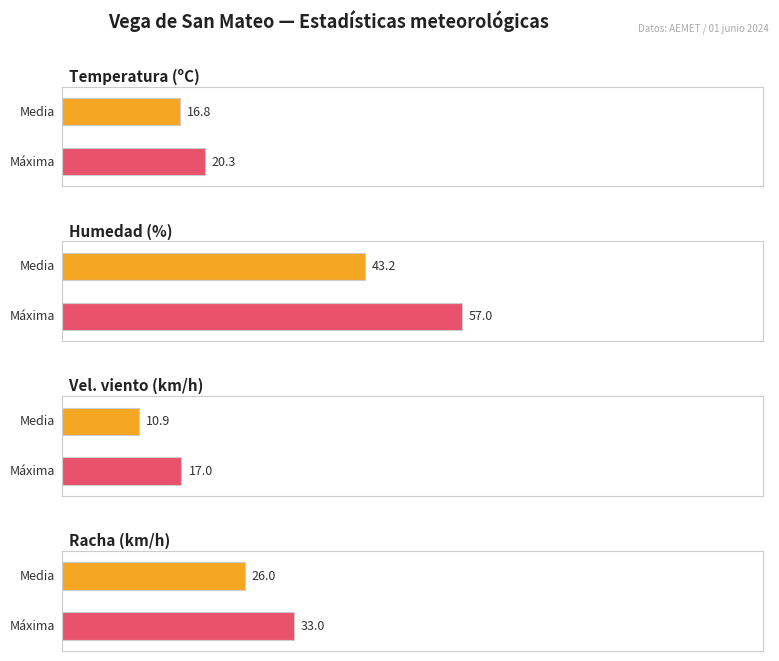

At 11:00, list the series in order from largest to smallest.

Humedad (%), Racha (km/h), Temperatura (ºC), Velocidad del viento (km/h)